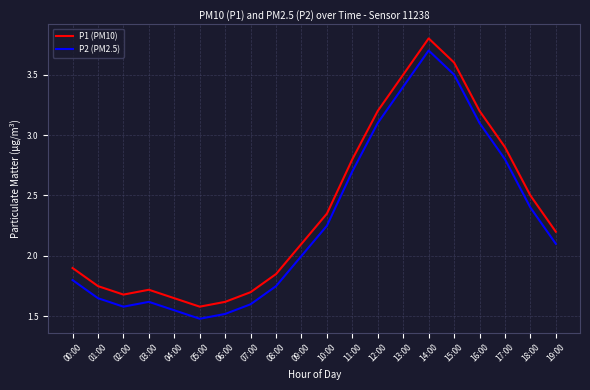

At which label does P2 (PM2.5) reach its peak?

14:00